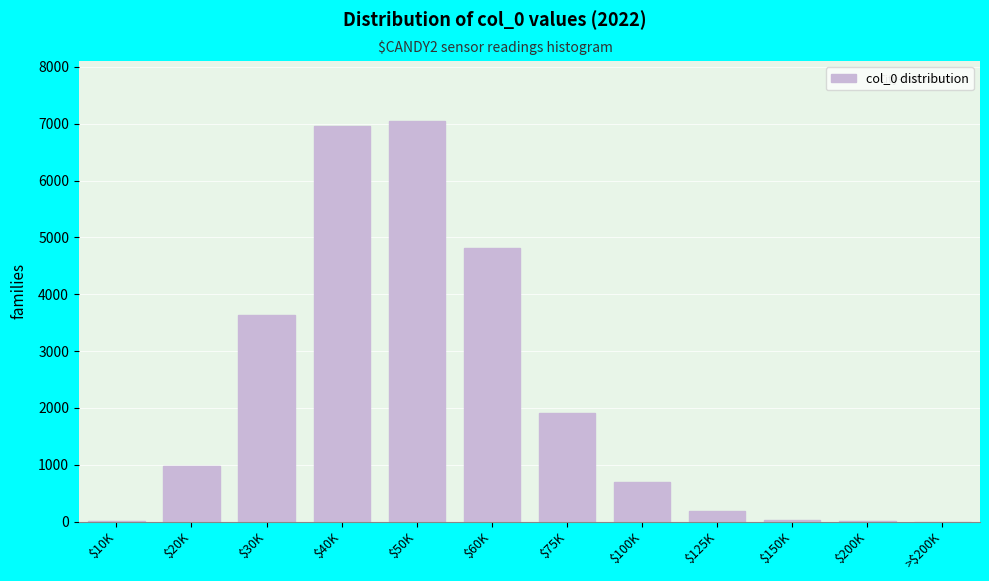

Where is the data nearest to the value 3523?

$30K